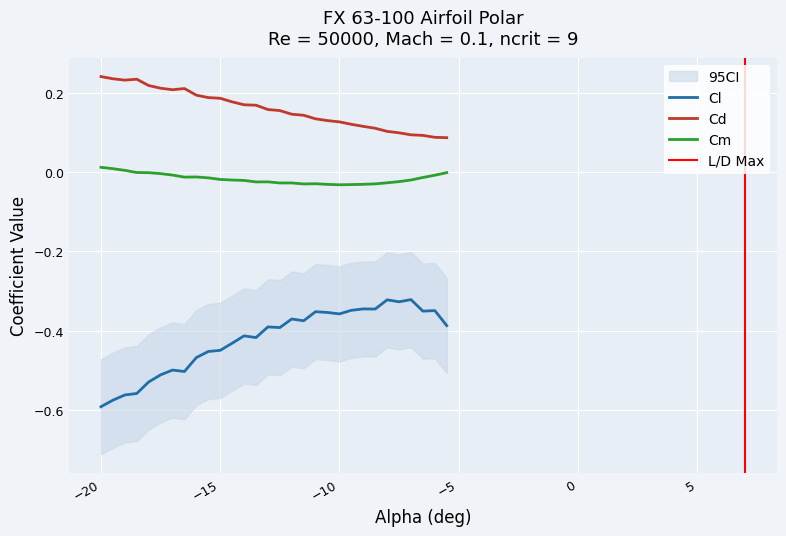

True or false: Cl and Cd cross at least once.

False